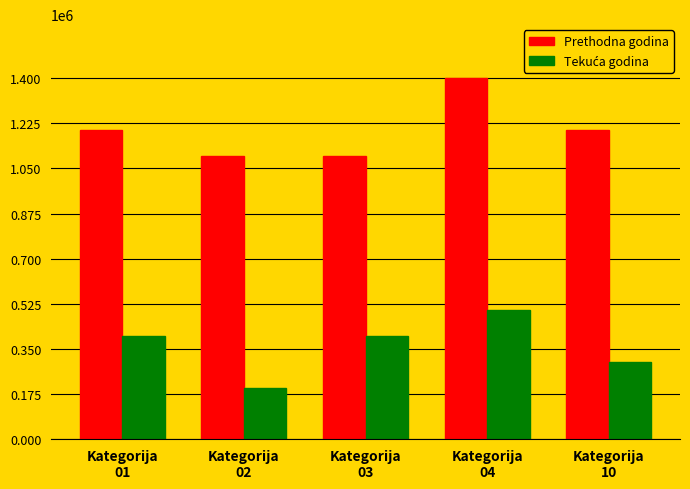

Are the bars grouped side by side (vs. stacked)?

Yes